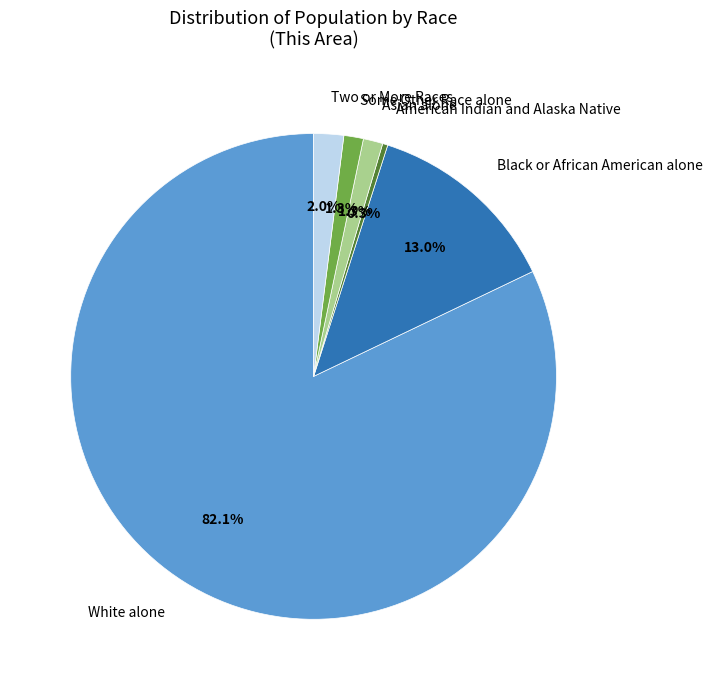

True or false: Black or African American alone accounts for 3% of the total.

False